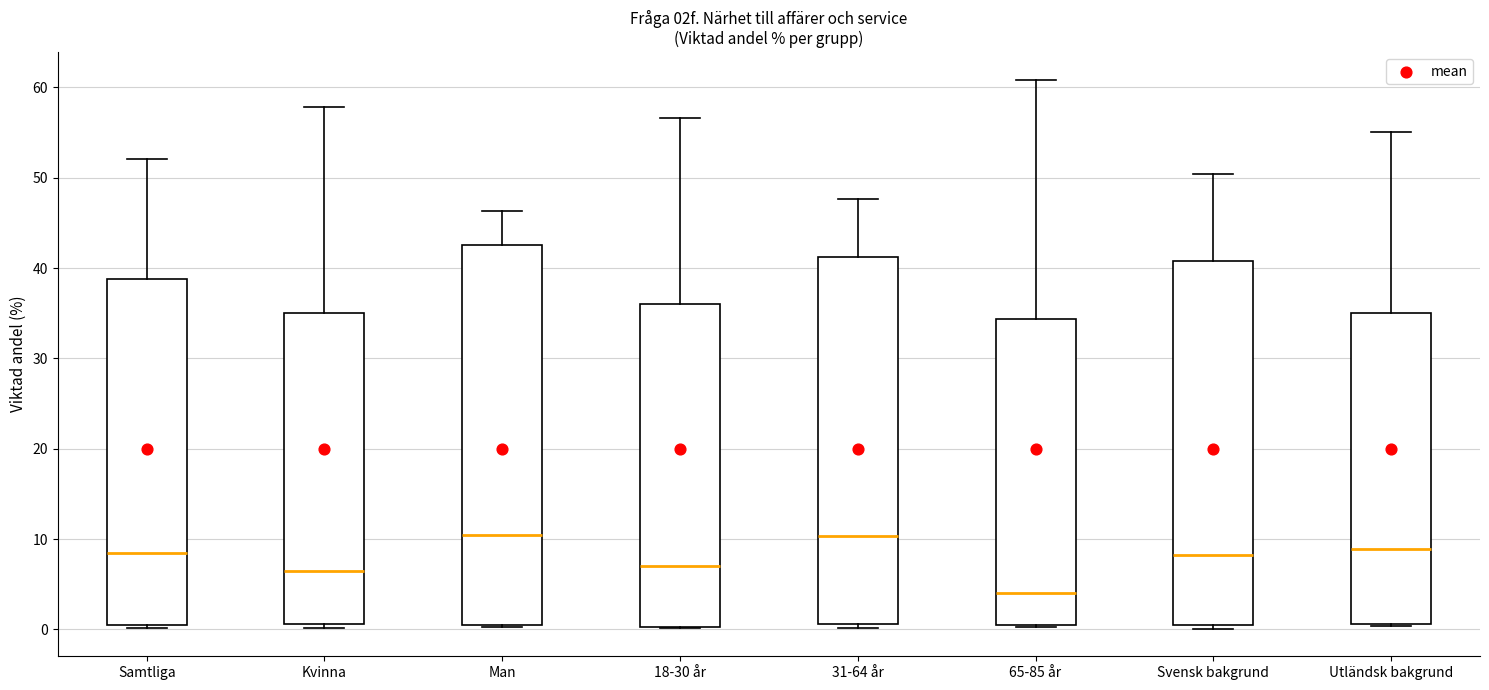

Reading left to right, transcribe this box plot: for each box, give where its median line is, the range the box spans, and where its two whiskers end, as read against the y-axis. The values are not printed on the chart, so give them approximately, as read against the axis.

Samtliga: median 8, box 1 to 39, whiskers 0 to 52
Kvinna: median 6, box 1 to 35, whiskers 0 to 58
Man: median 10, box 0 to 43, whiskers 0 to 46
18-30 år: median 7, box 0 to 36, whiskers 0 to 57
31-64 år: median 10, box 1 to 41, whiskers 0 to 48
65-85 år: median 4, box 0 to 34, whiskers 0 to 61
Svensk bakgrund: median 8, box 0 to 41, whiskers 0 (just below the box's lower edge) to 50
Utländsk bakgrund: median 9, box 1 to 35, whiskers 0 to 55